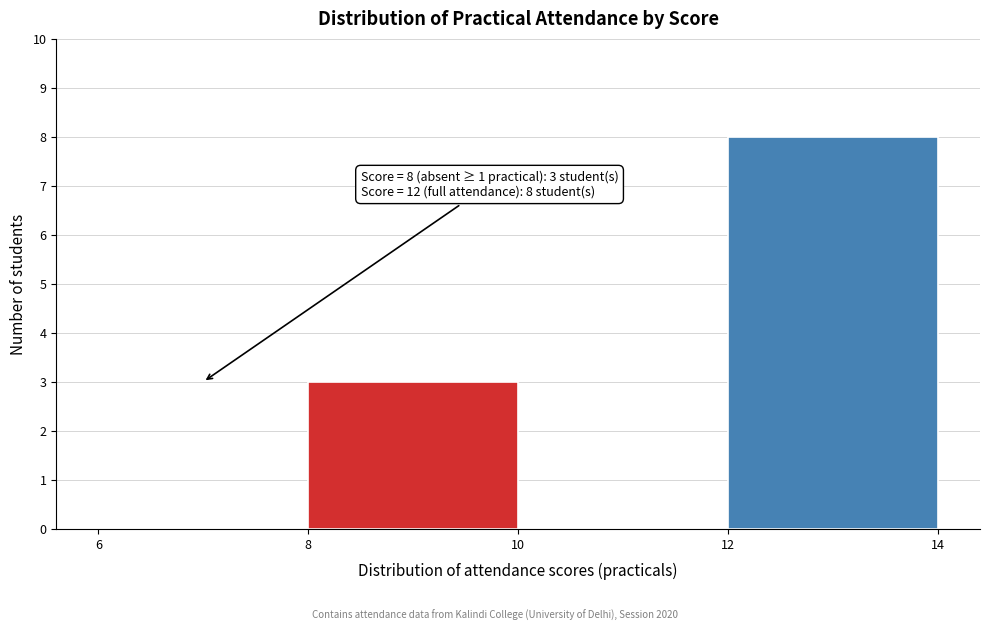

Which range on the x-axis has the tallest bar?

12 to 14